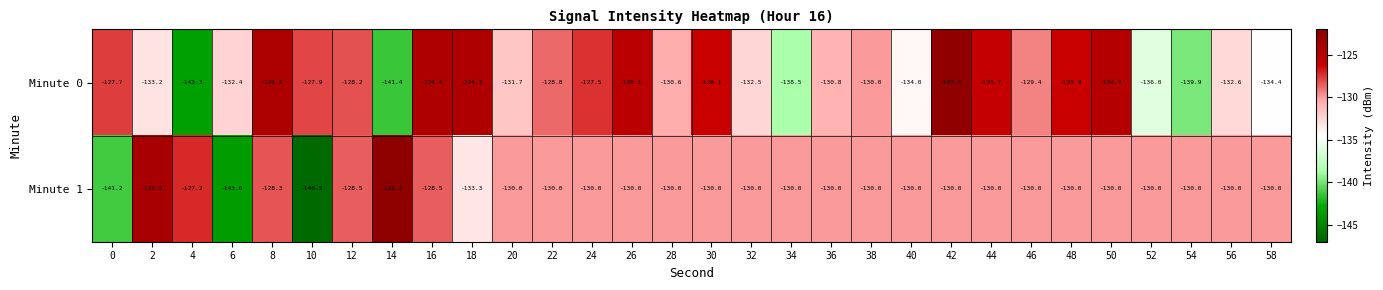

At which label does Minute 0 reach its minimum?

4